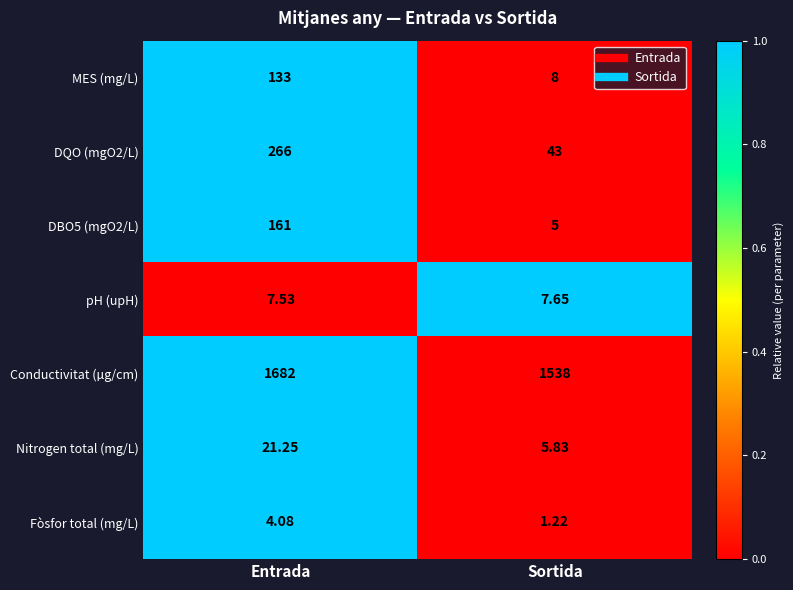

List the series in order of their peak value, highest first.

Conductivitat (µg/cm), DQO (mgO2/L), DBO5 (mgO2/L), MES (mg/L), Nitrogen total (mg/L), pH (upH), Fòsfor total (mg/L)